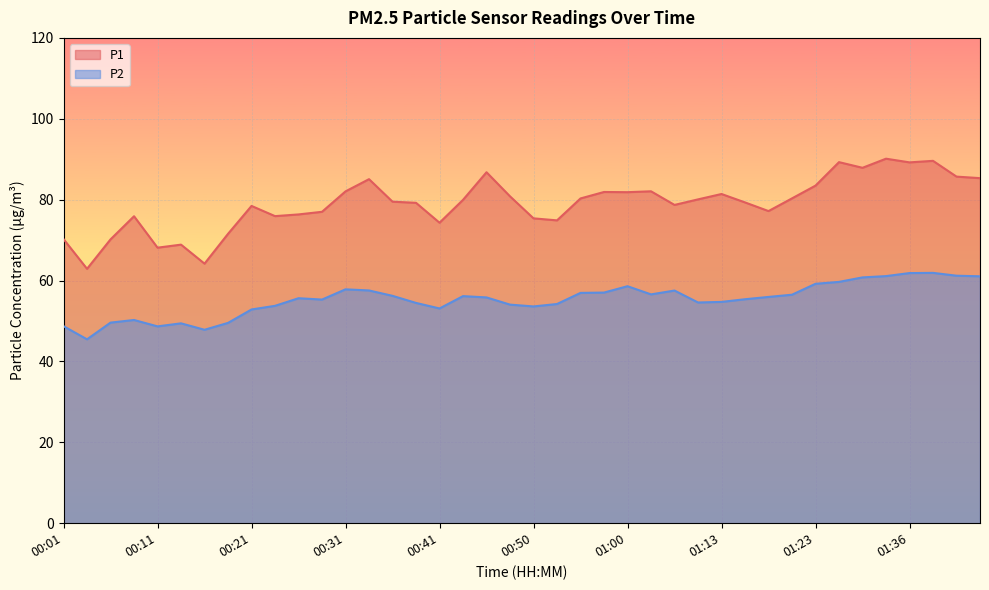

Read the P1 value at 00:45.

86.8